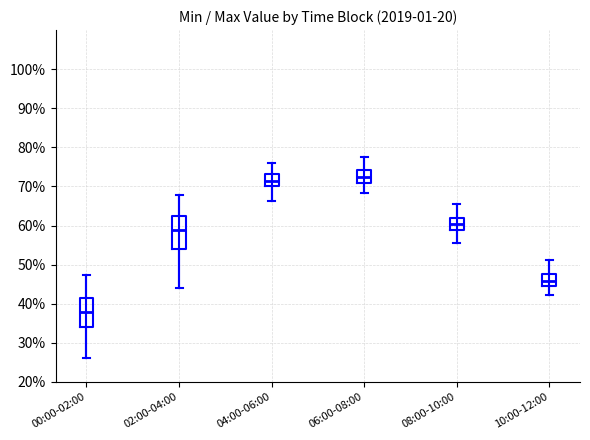

Reading left to right, read every box against the y-axis: the position of its median line, the range the box covers, and the ends of its whiskers. The values are not printed on the chart, so give them approximately, as read against the axis.

00:00-02:00: median 38, box 34 to 42, whiskers 26 to 47
02:00-04:00: median 59, box 54 to 62, whiskers 44 to 68
04:00-06:00: median 72, box 70 to 73, whiskers 66 to 76
06:00-08:00: median 72, box 71 to 74, whiskers 68 to 77
08:00-10:00: median 60, box 59 to 62, whiskers 55 to 65
10:00-12:00: median 46, box 45 to 48, whiskers 42 to 51